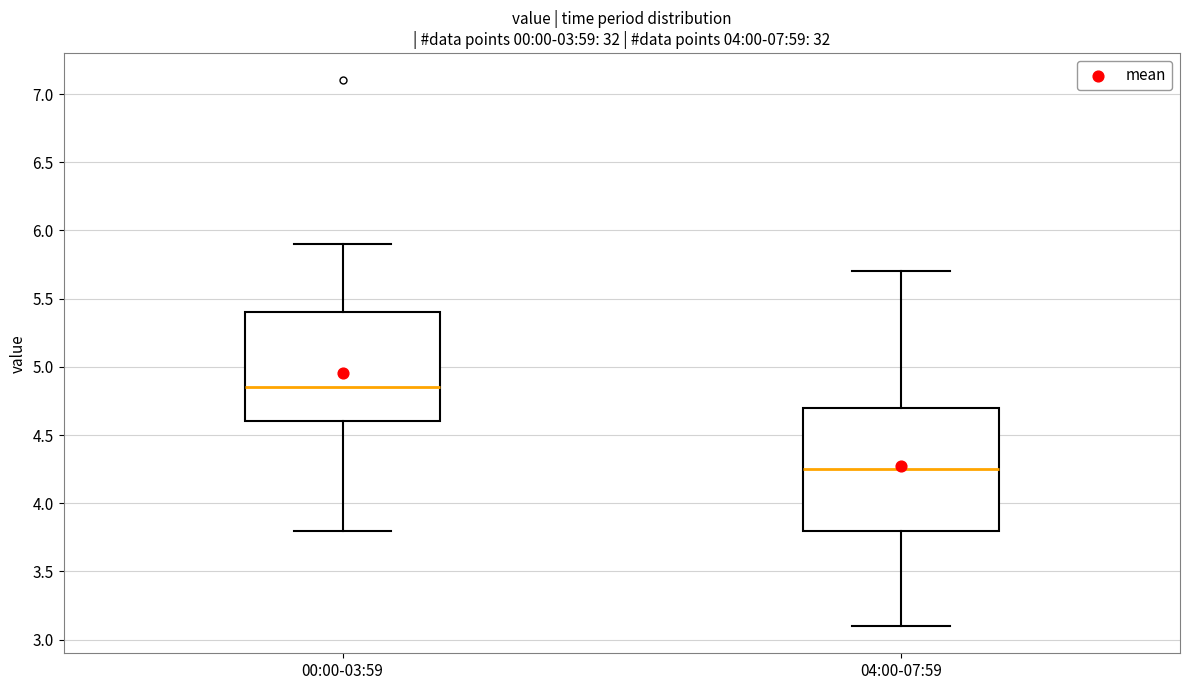

Which box's median line is the lowest?

04:00-07:59